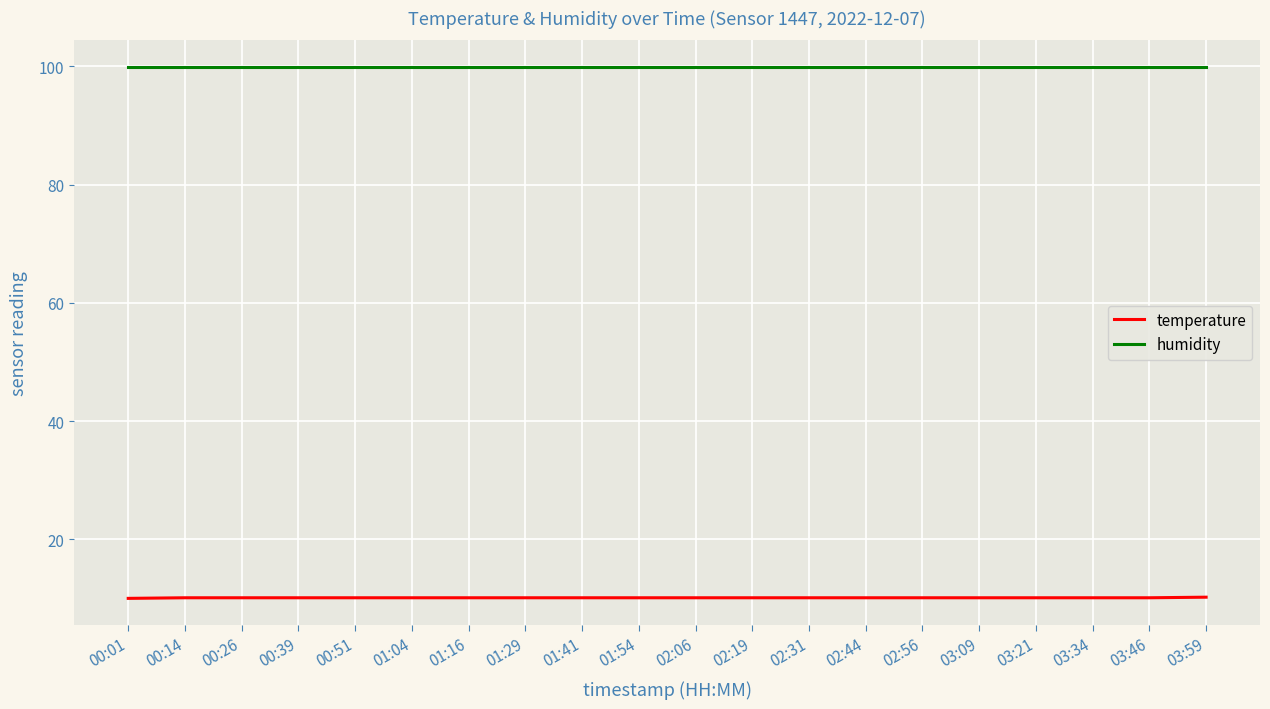

What is the smallest value displayed?

10.0